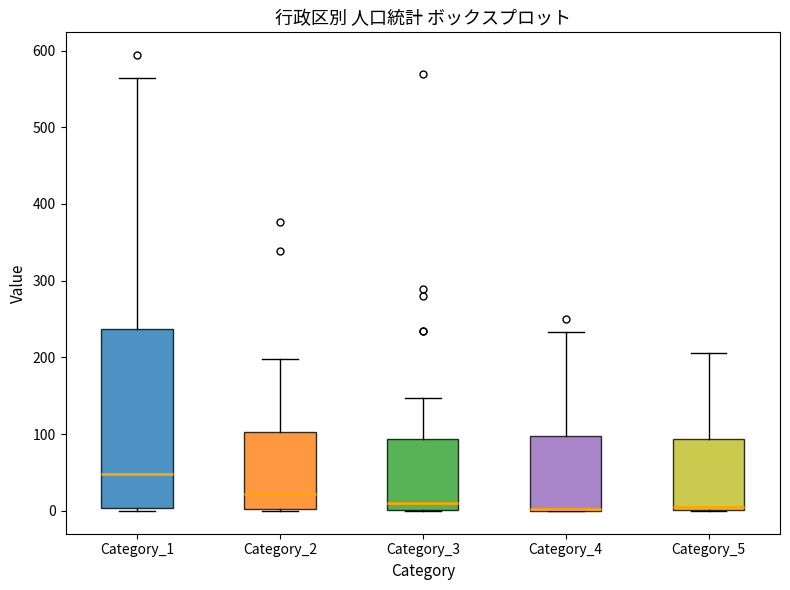

Reading left to right, read every box against the y-axis: the position of its median line, the range the box covers, and the ends of its whiskers. The values are not printed on the chart, so give them approximately, as read against the axis.

Category_1: median 50, box 0 to 240, whiskers 0 (just below the box's lower edge) to 560
Category_2: median 20, box 0 to 100, whiskers 0 to 200
Category_3: median 10, box 0 to 90, whiskers 0 to 150
Category_4: median 0 (drawn on the box's lower edge), box 0 to 100, whiskers 0 to 230
Category_5: median 10, box 0 to 90, whiskers 0 to 210